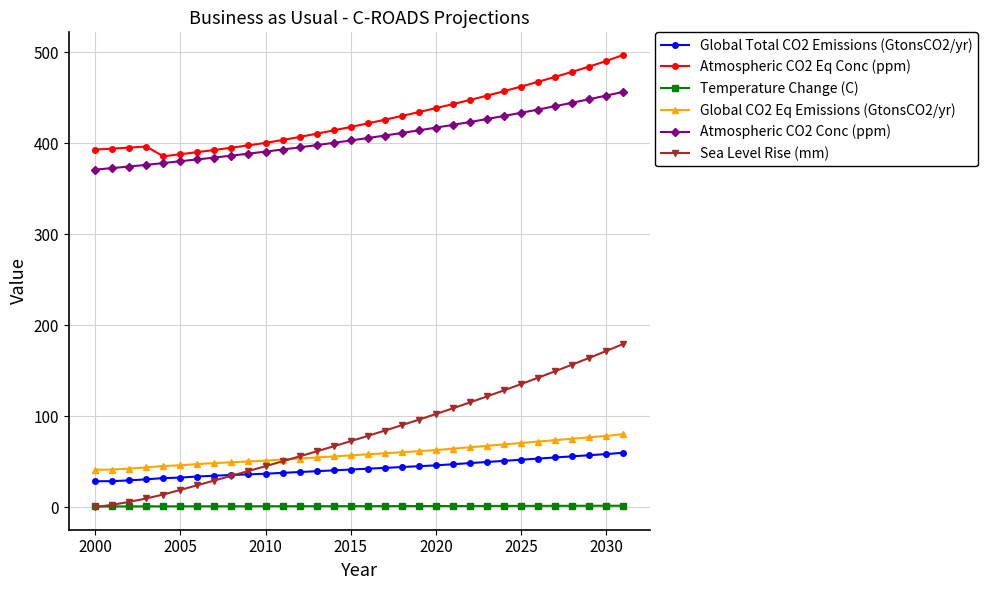

True or false: Global CO2 Eq Emissions (GtonsCO2/yr) and Temperature Change (C) cross at least once.

False